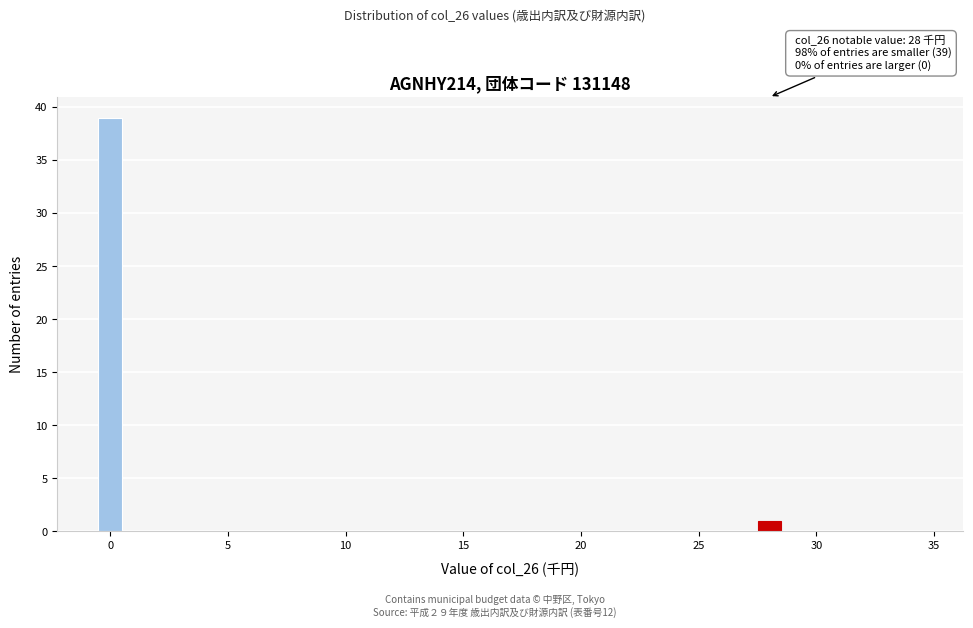

Read against the x-axis, roughly where is the centre of the tallest bar?

0.0